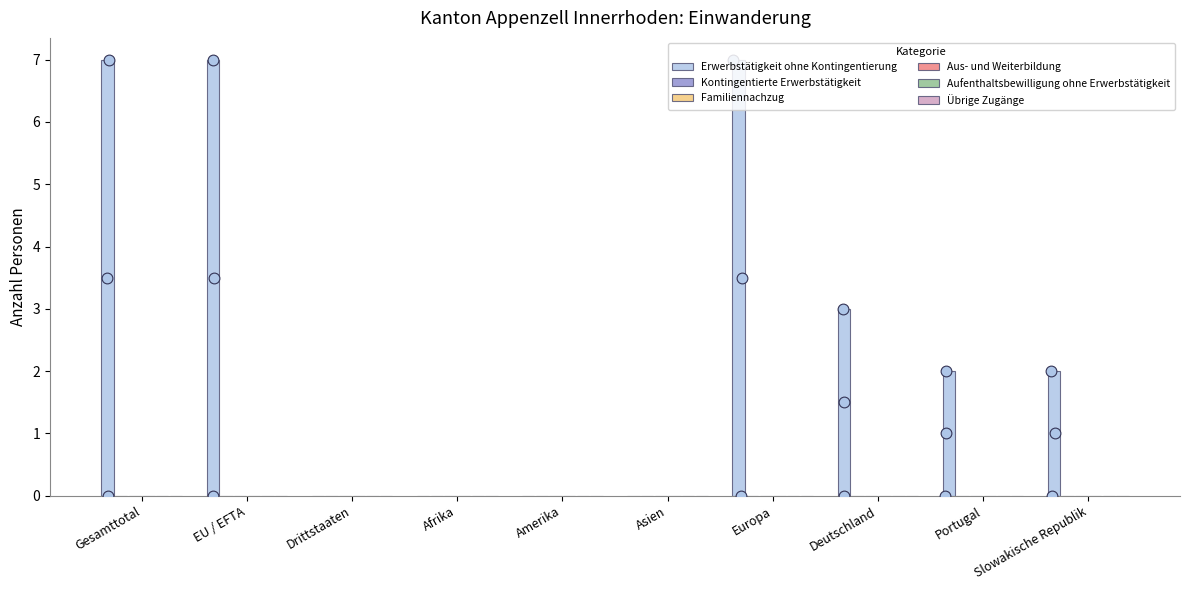

Which series has the largest Y range (max minus min)?

Erwerbstätigkeit ohne Kontingentierung